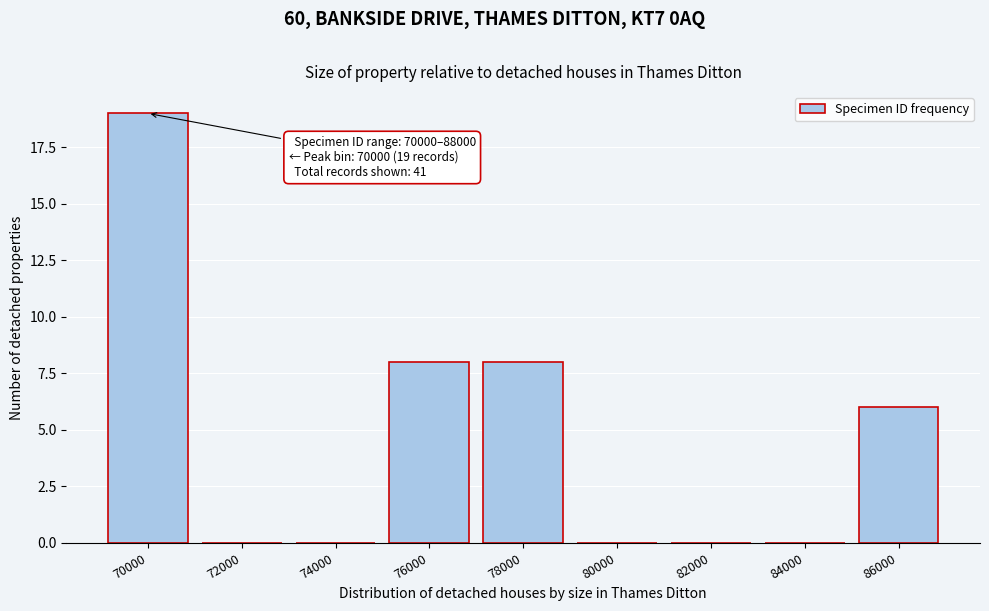

Reading right to left, list all the values displayed in this chart.

86000=6	84000=0	82000=0	80000=0	78000=8	76000=8	74000=0	72000=0	70000=19